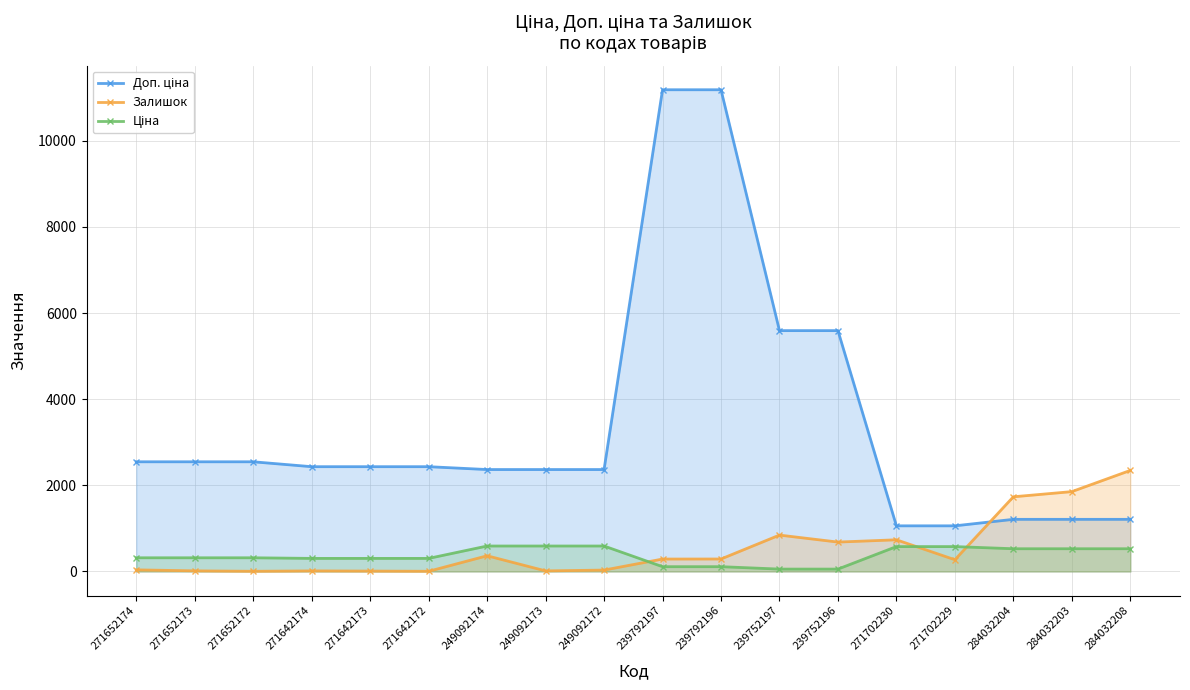

At which category is the sum across all series the highest?

239792196